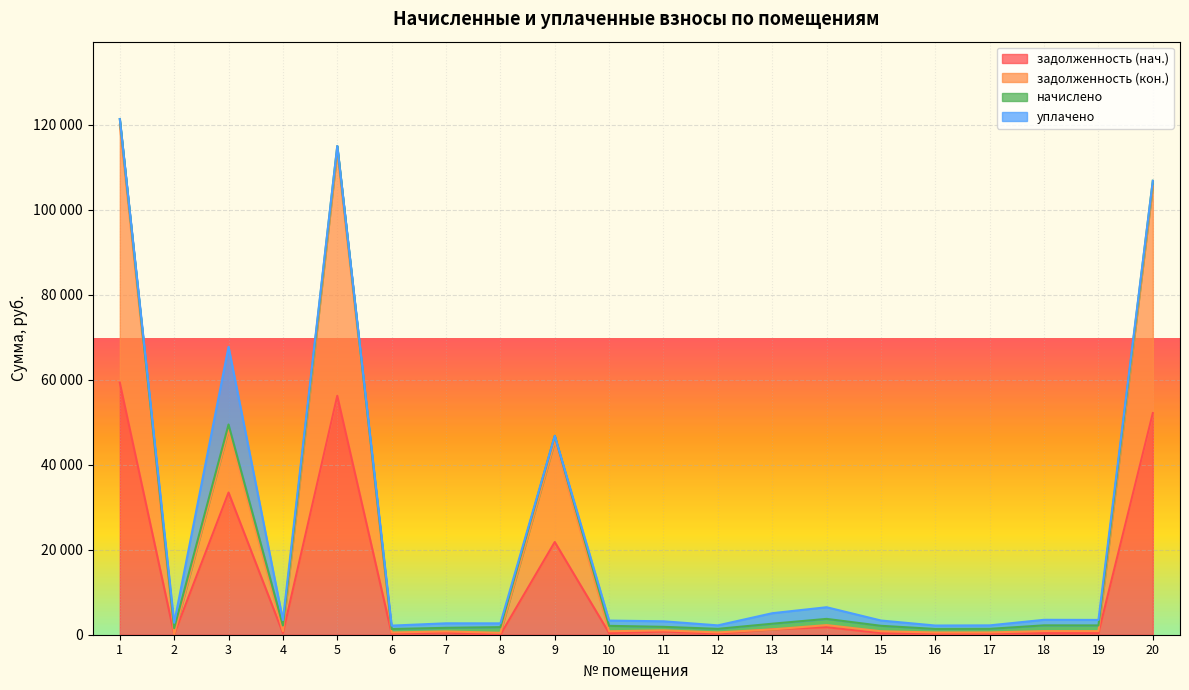

The value of задолженность (нач.) at 9 is 21816.4. True or false?

True